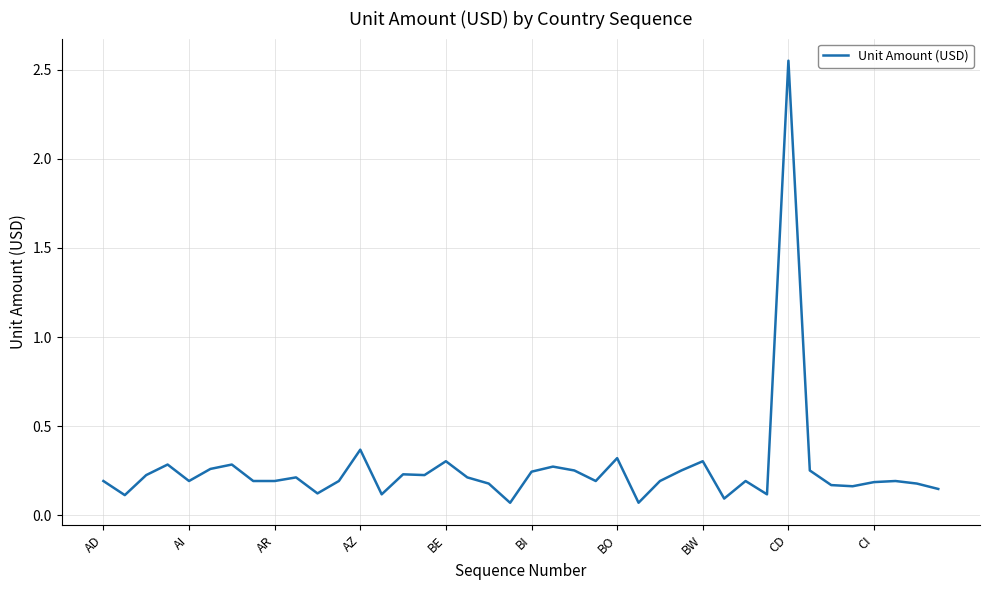

What is the difference between the maximum and minimum values?

2.5